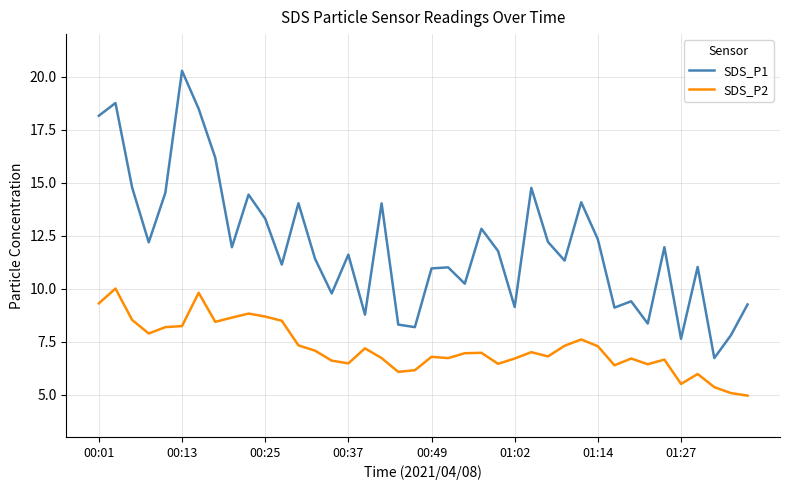

Which series has the widest spread of values?

SDS_P1